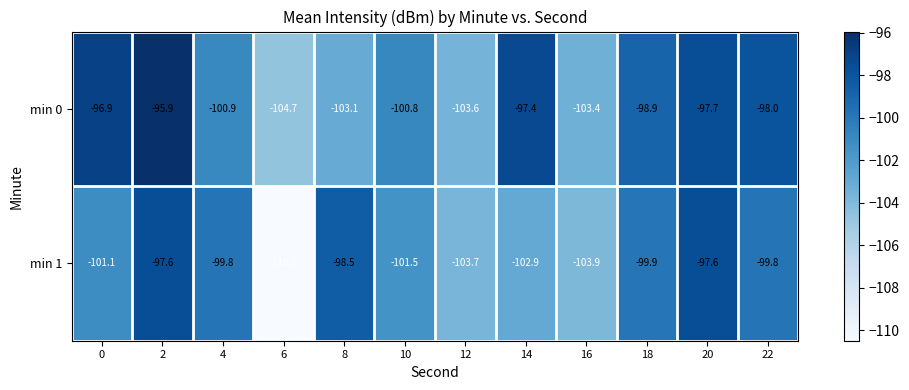

Which label corresponds to the largest value in the chart?

2